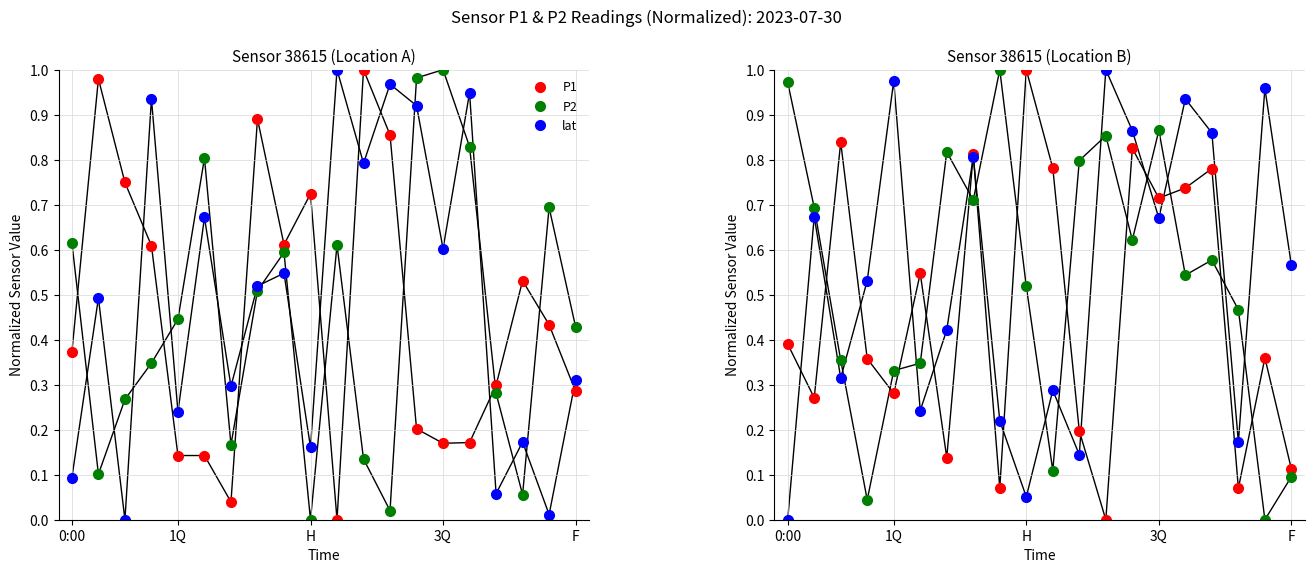

What is the maximum value shown in the chart?

1.0